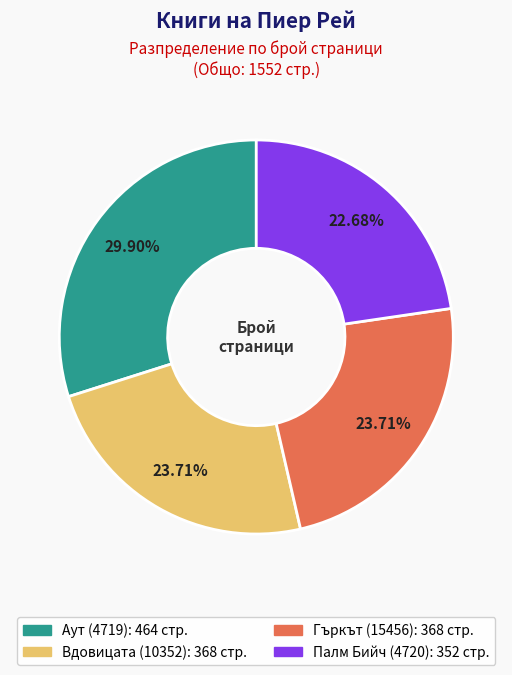

To the nearest percent, what percentage of the pie is Гъркът (15456)?

24%